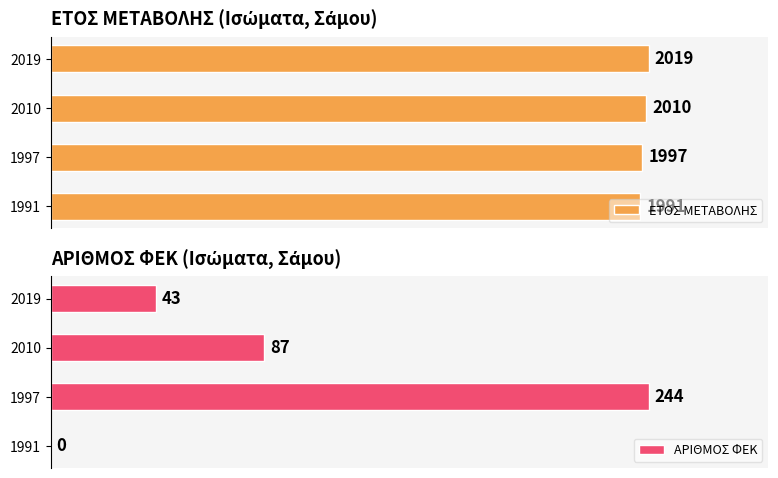

Which series has the largest total across all categories?

ΕΤΟΣ ΜΕΤΑΒΟΛΗΣ